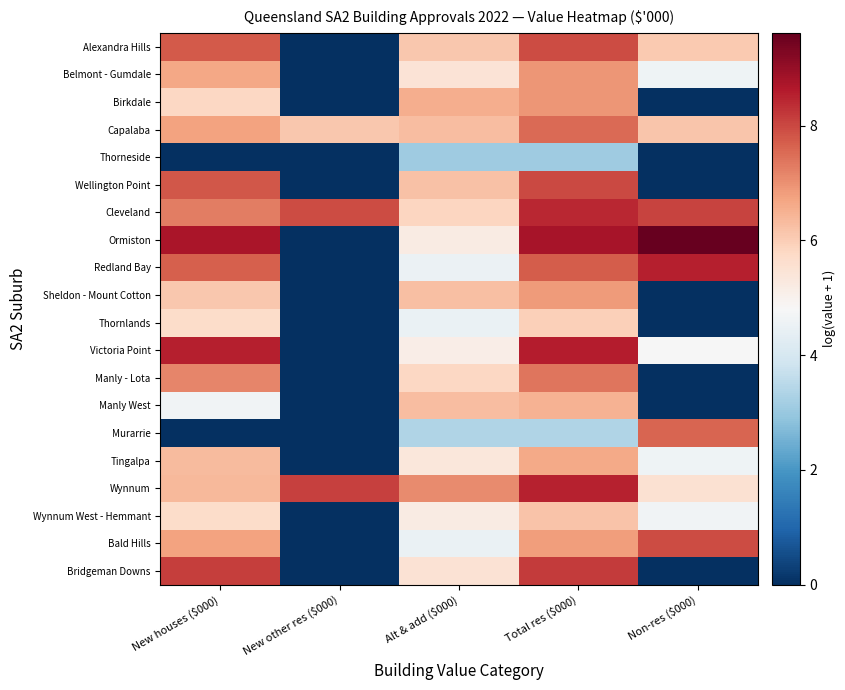

At which category is the sum across all series the highest?

Total res ($000)